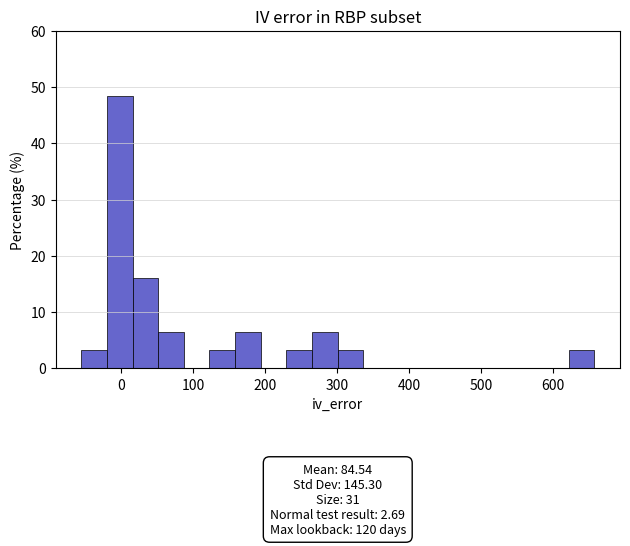

Read against the x-axis, roughly where is the centre of the tallest bar?

0